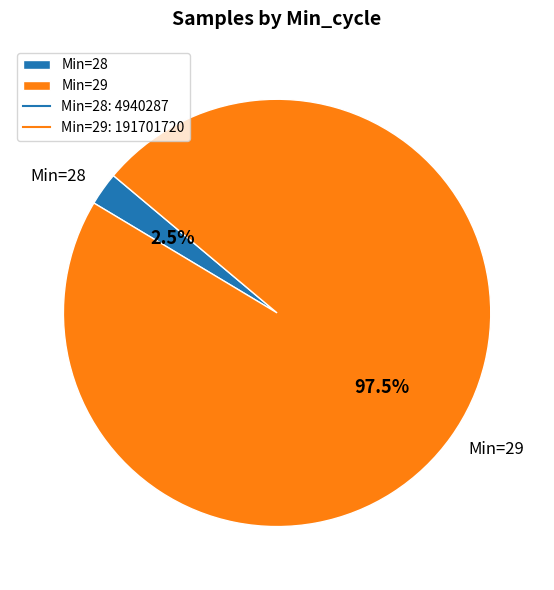

Rank the categories by value from lowest to highest.

Min=28, Min=29